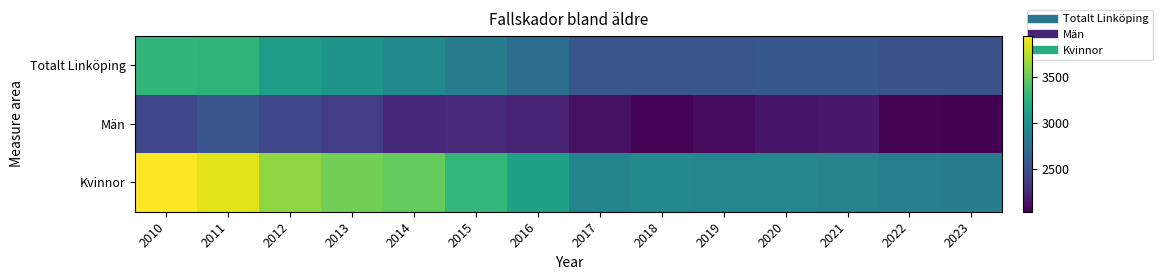

Which series has the largest total across all categories?

Kvinnor